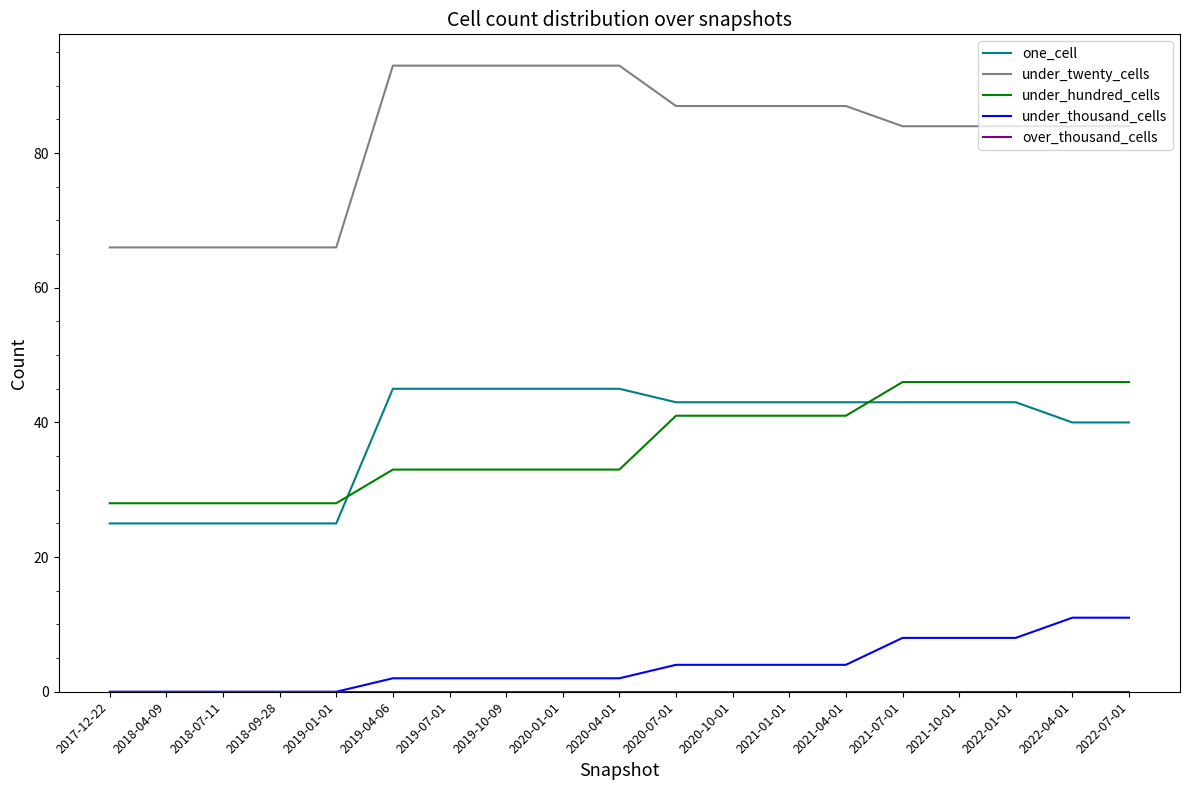

What is the difference between the under_thousand_cells values at 2022-07-01 and 2018-09-28?

11